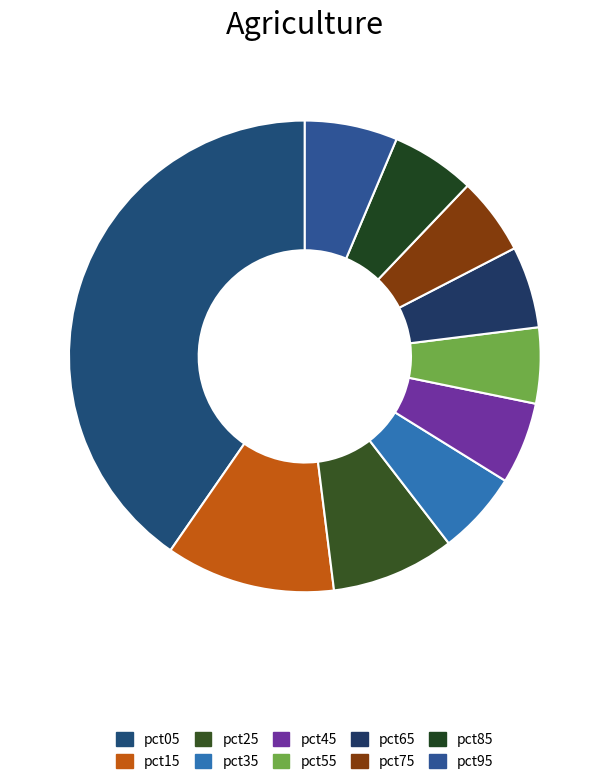

Does pct25 represent more than half of the total?

No